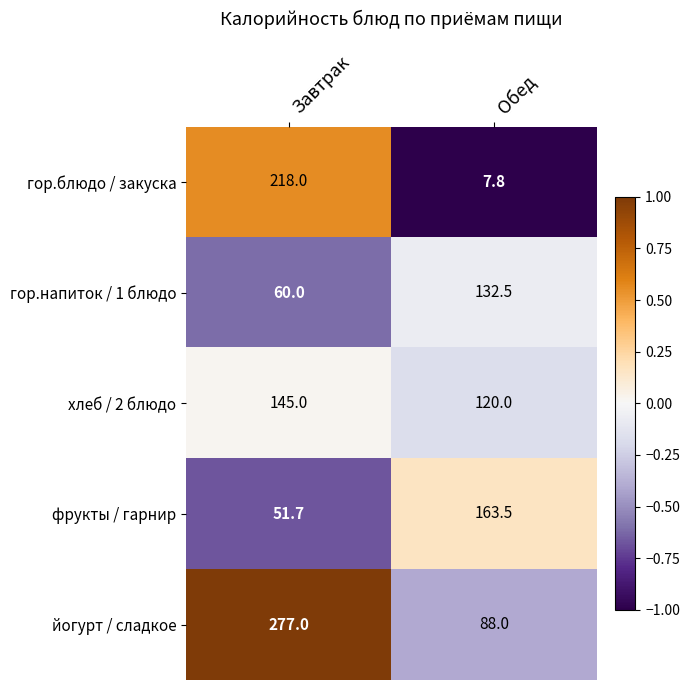

How many values in the фрукты / гарнир series exceed 163?

1